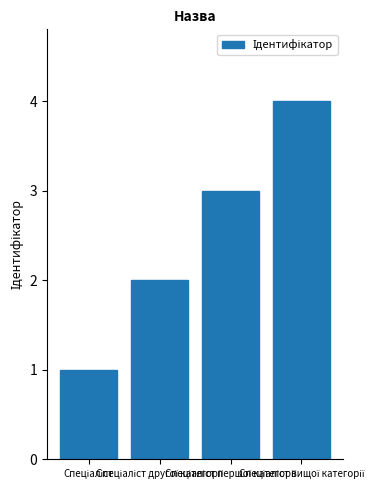

What is the maximum value shown in the chart?

4